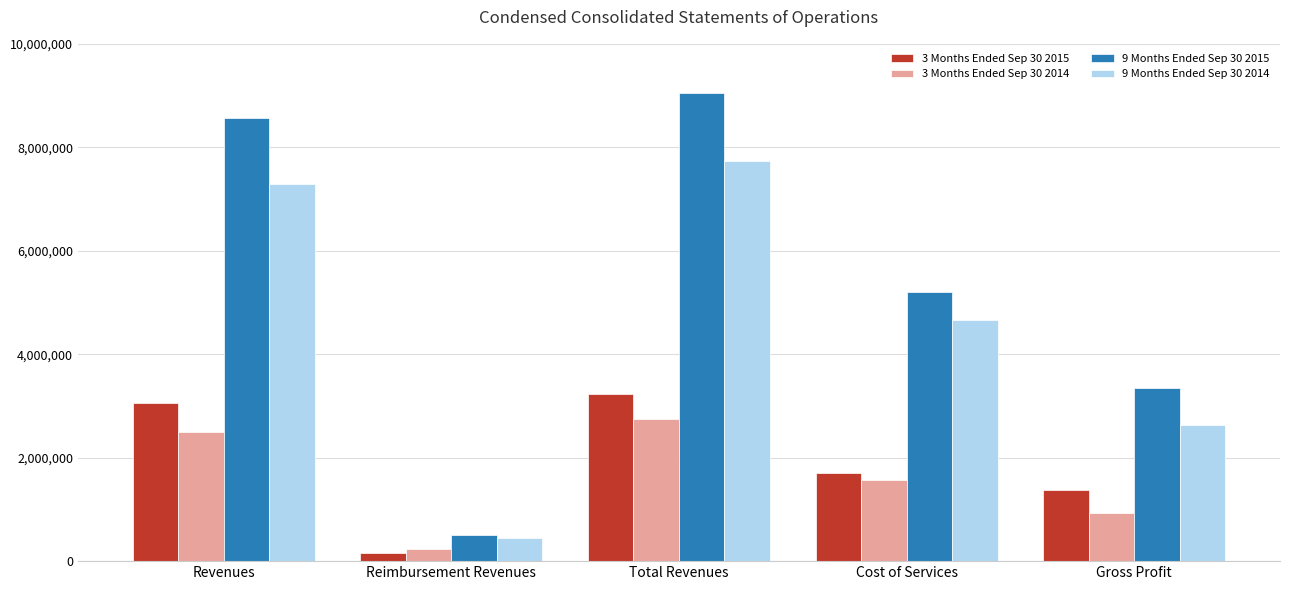

What is the smallest value displayed?

161354